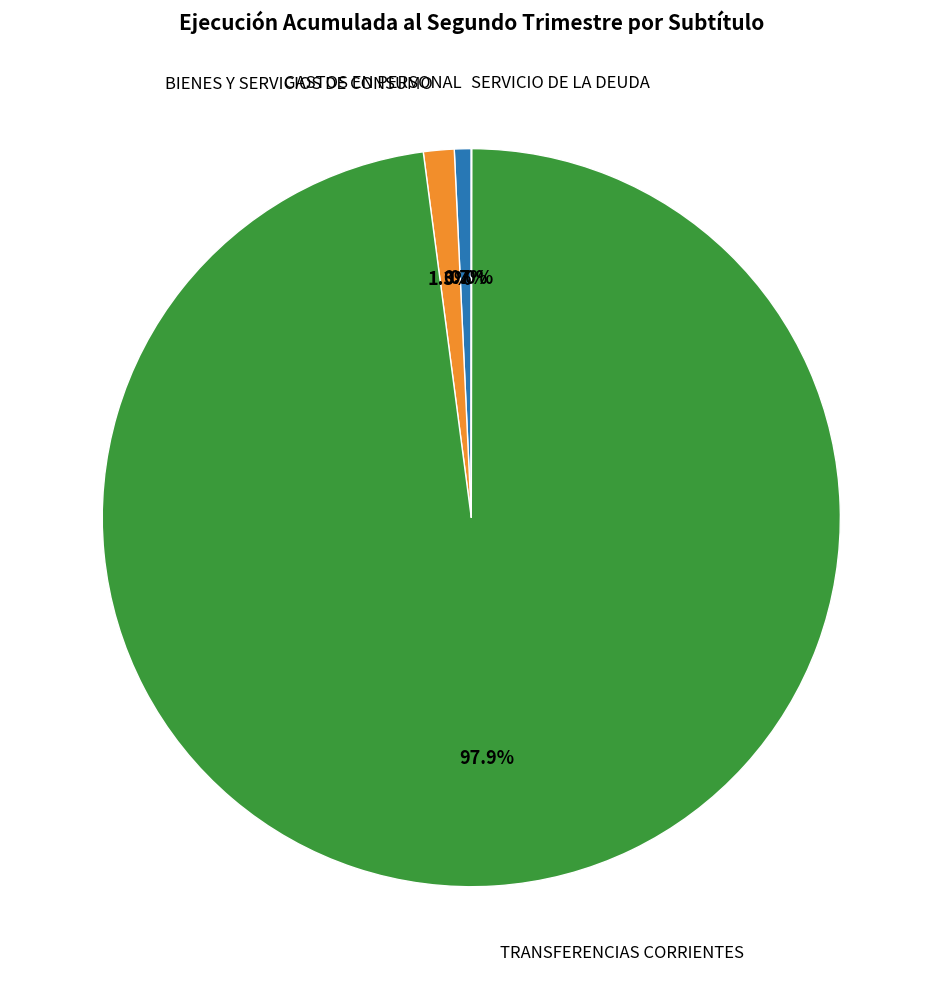

Does any single category account for the majority?

Yes